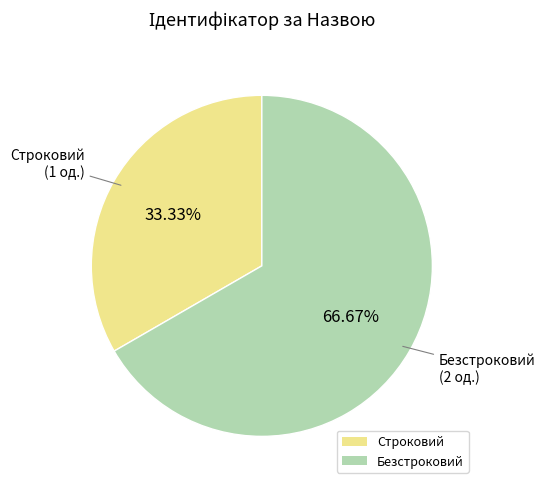

How many slices are in this pie chart?

2